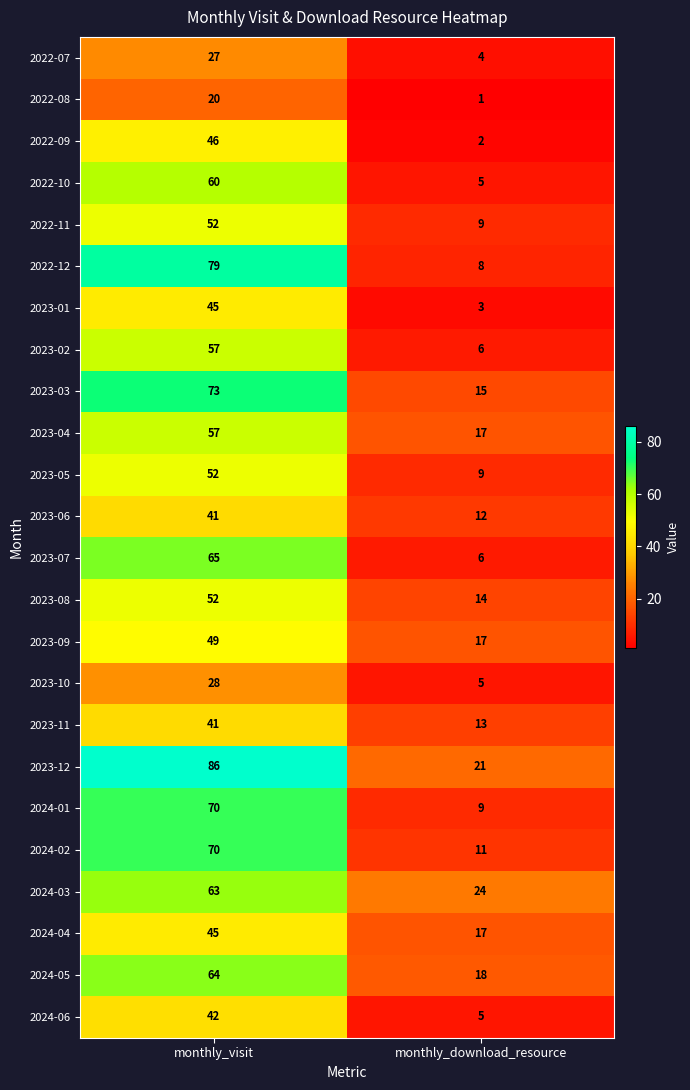

What is the difference between the 2022-12 values at monthly_visit and monthly_download_resource?

71